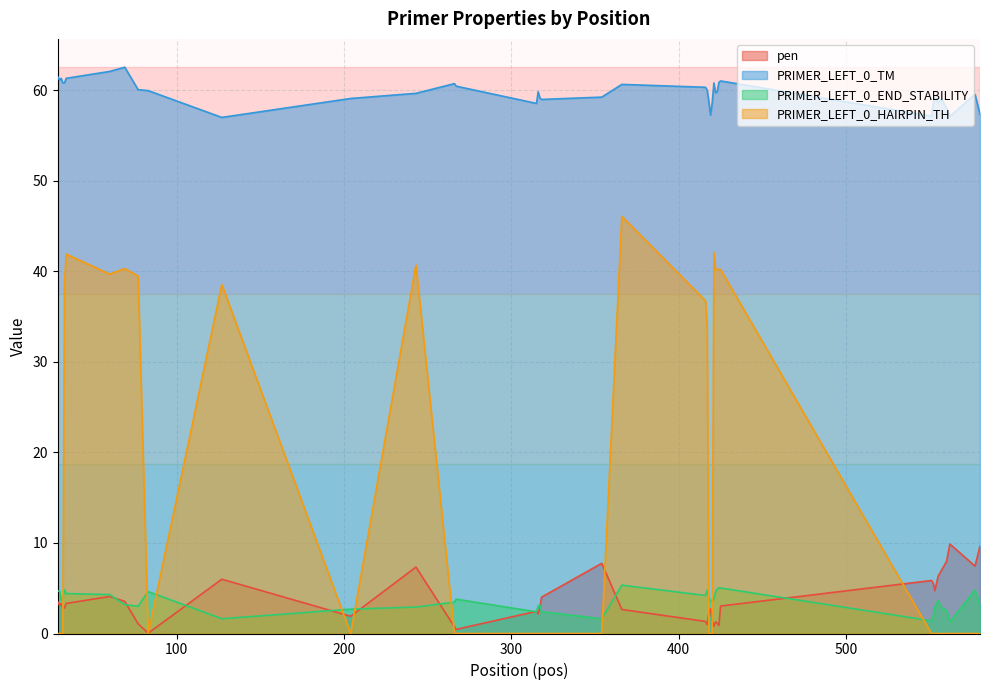

How many lines are shown in the chart?

4